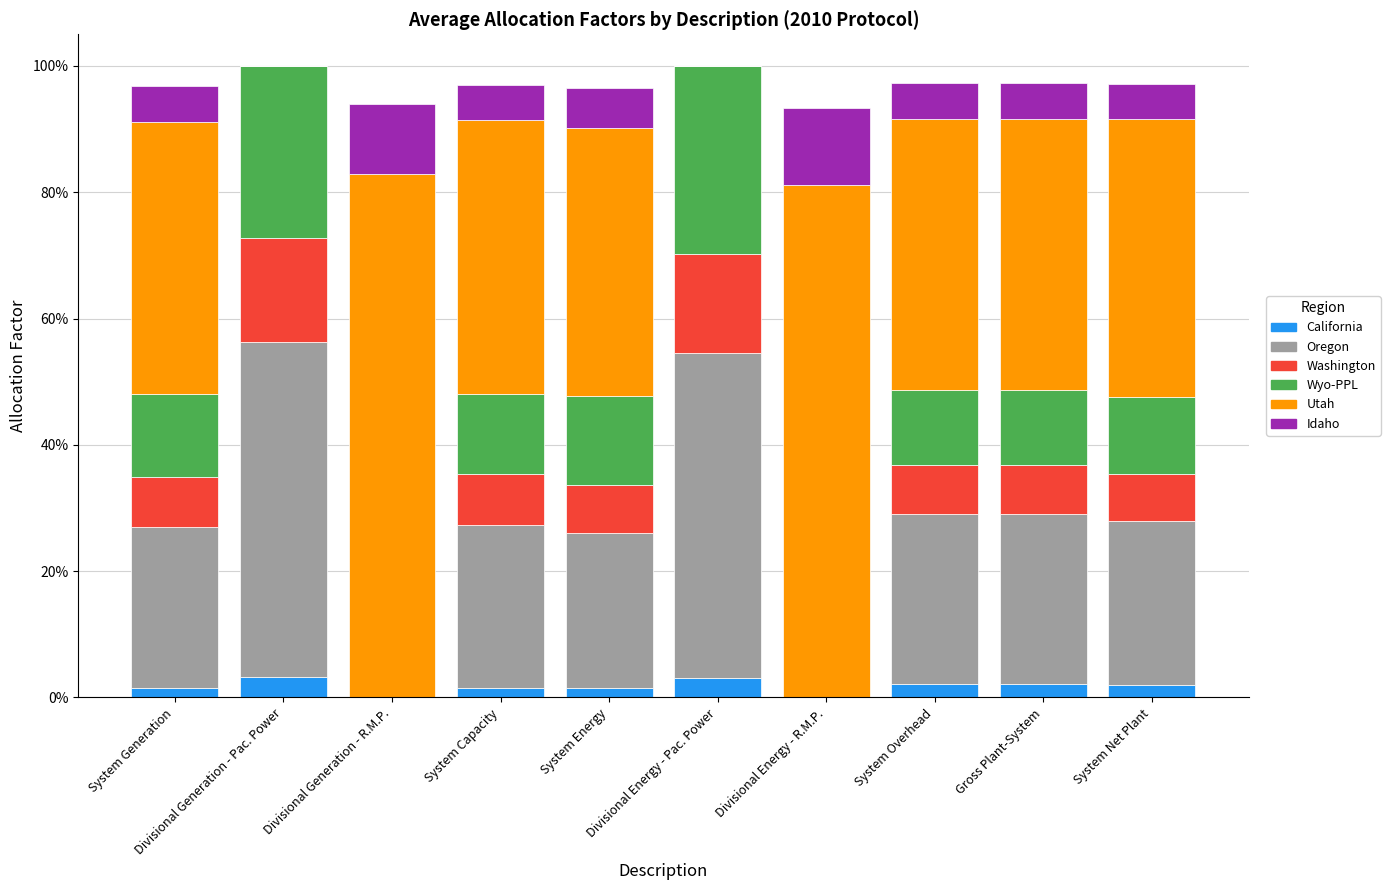

What is the difference between the maximum and minimum values in the Wyo-PPL series?

0.3